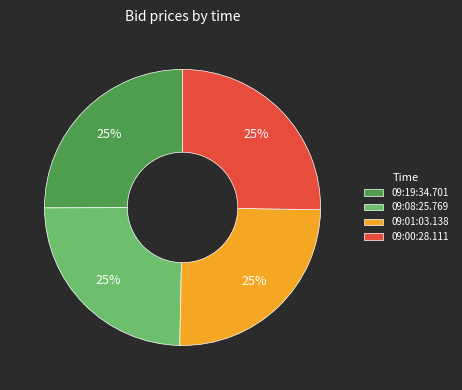

True or false: 09:01:03.138 accounts for 25% of the total.

True